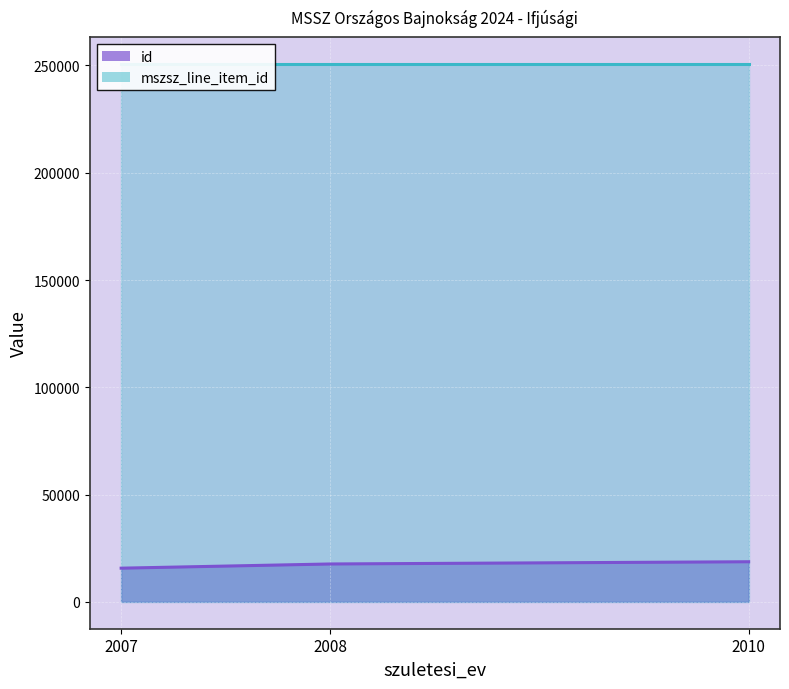

Rank the categories by value from highest to lowest.

2010, 2008, 2007